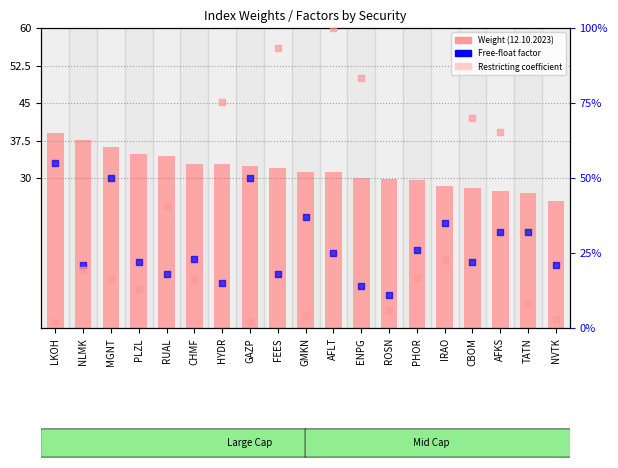

At how many categories does at least one series exceed 62?

6